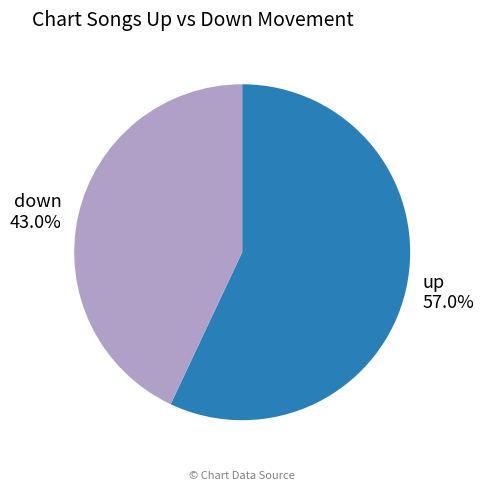

Is down the majority of the pie?

No